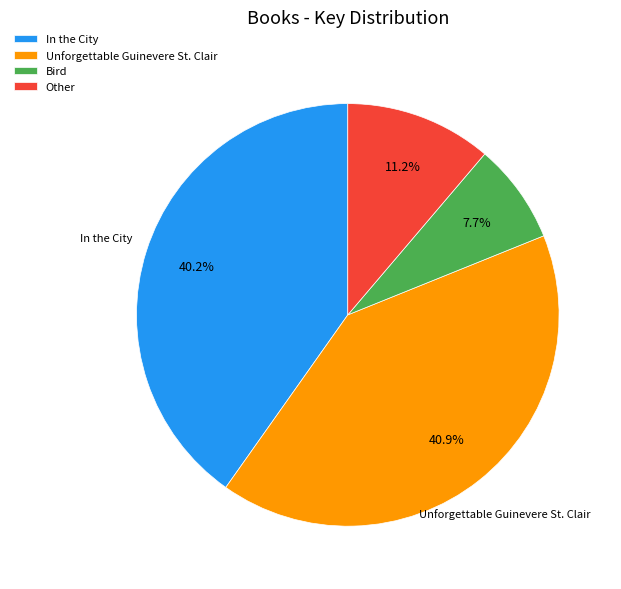

Rank the categories by value from highest to lowest.

Unforgettable Guinevere St. Clair, In the City, Other, Bird